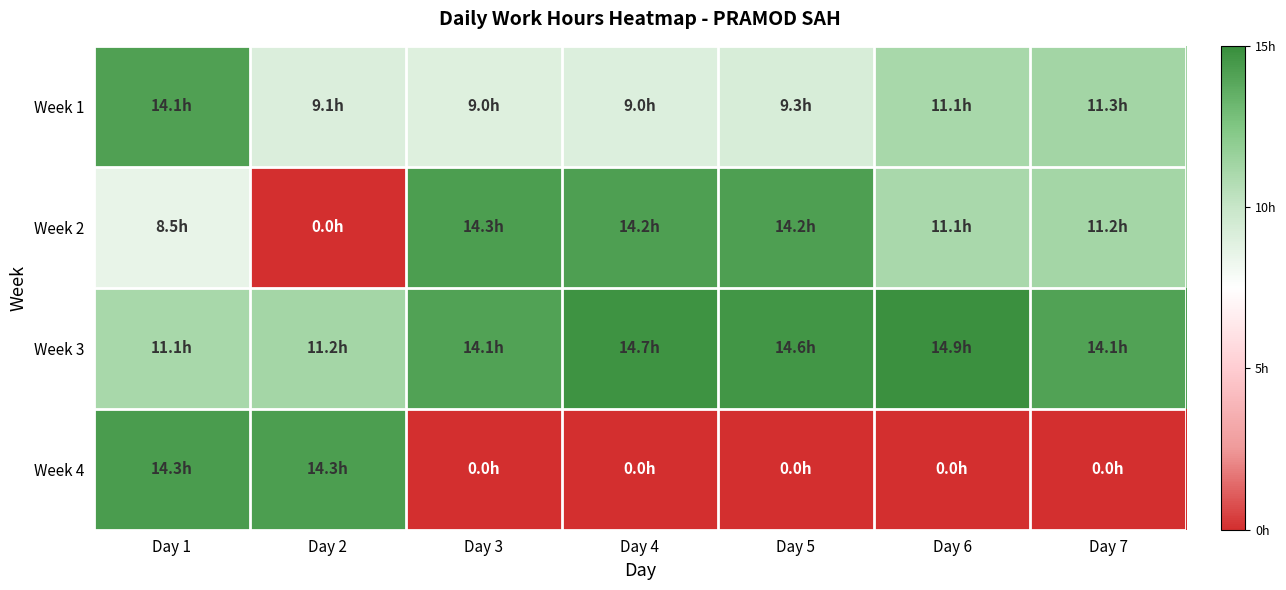

Reading right to left, extract all data points from this chart.

Week 1: Day 7=11.3	Day 6=11.1	Day 5=9.3	Day 4=9.0	Day 3=9.0	Day 2=9.1	Day 1=14.1
Week 2: Day 7=11.2	Day 6=11.1	Day 5=14.2	Day 4=14.2	Day 3=14.3	Day 2=0.0	Day 1=8.5
Week 3: Day 7=14.1	Day 6=14.9	Day 5=14.6	Day 4=14.7	Day 3=14.1	Day 2=11.2	Day 1=11.1
Week 4: Day 7=0.0	Day 6=0.0	Day 5=0.0	Day 4=0.0	Day 3=0.0	Day 2=14.3	Day 1=14.3